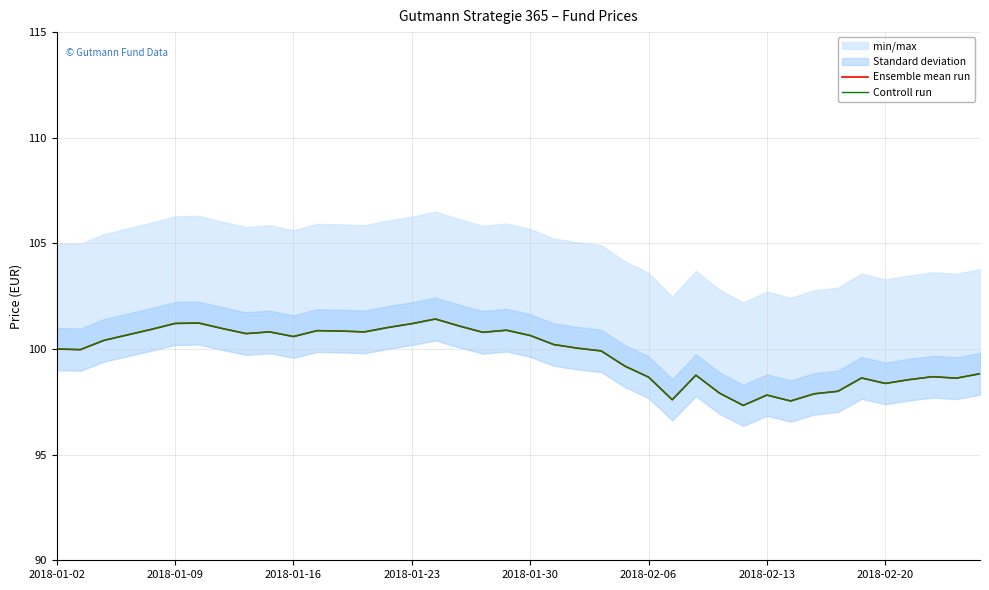

At 19, list the series in order from largest to smallest.

Ensemble mean run, Controll run